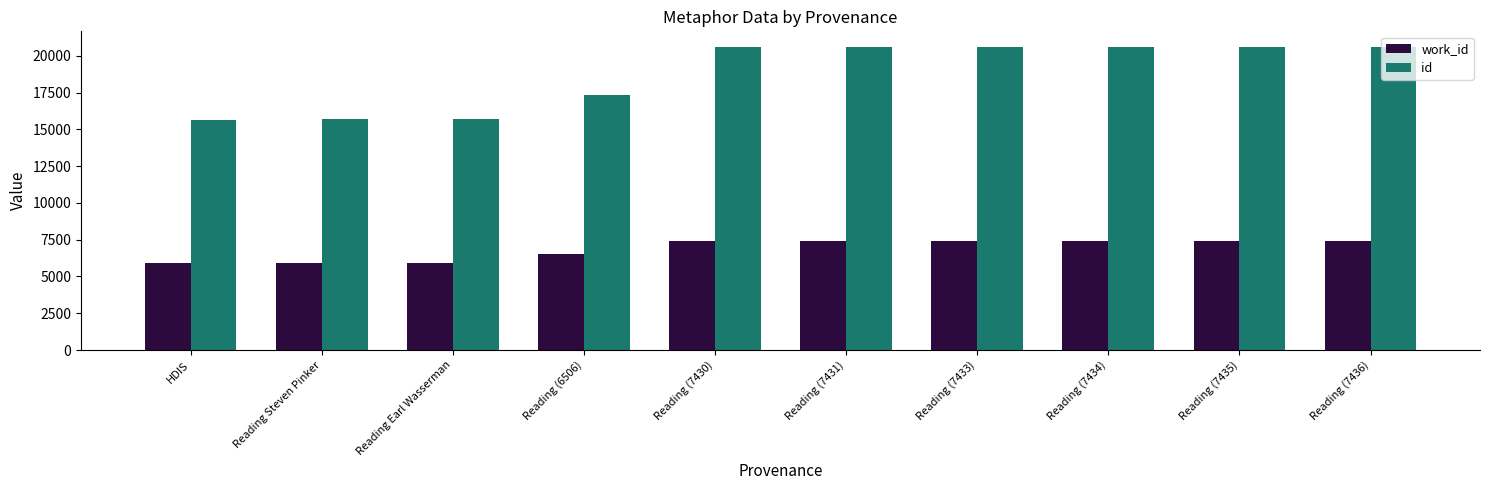

What is the difference between the highest and lowest values at Reading (7431)?

13191